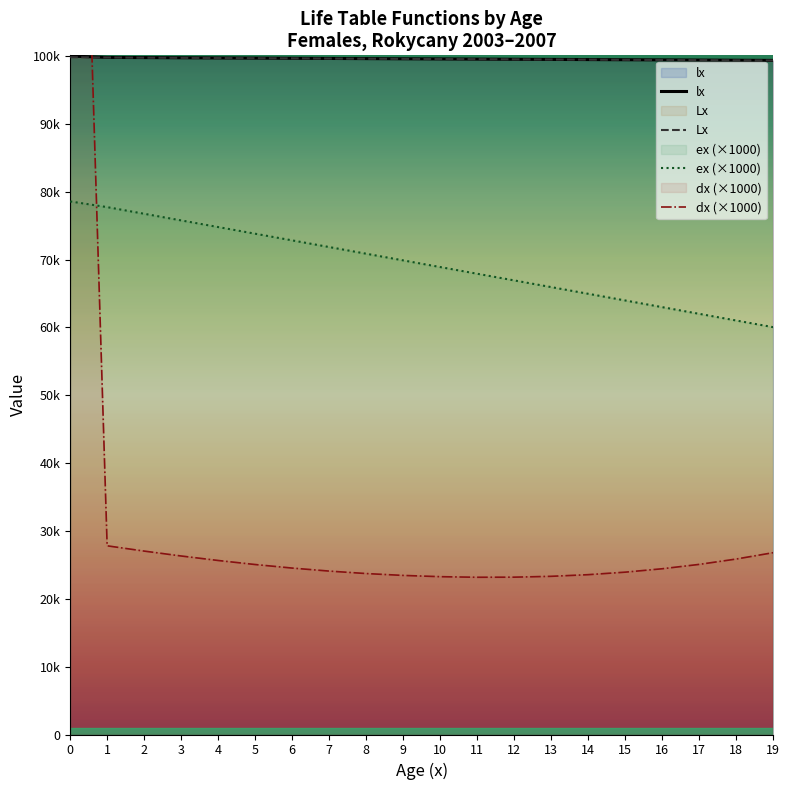

What is the highest value of the ex (×1000) series?

78569.7